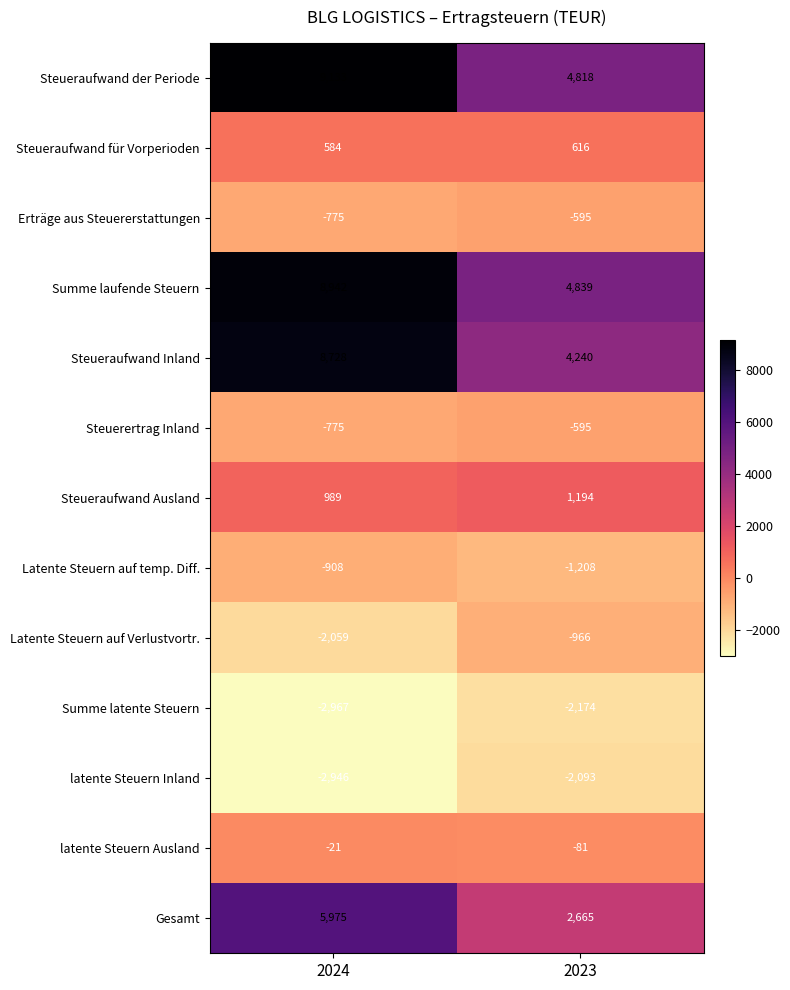

What is the spread (max minus min) of values at 2024?

12100